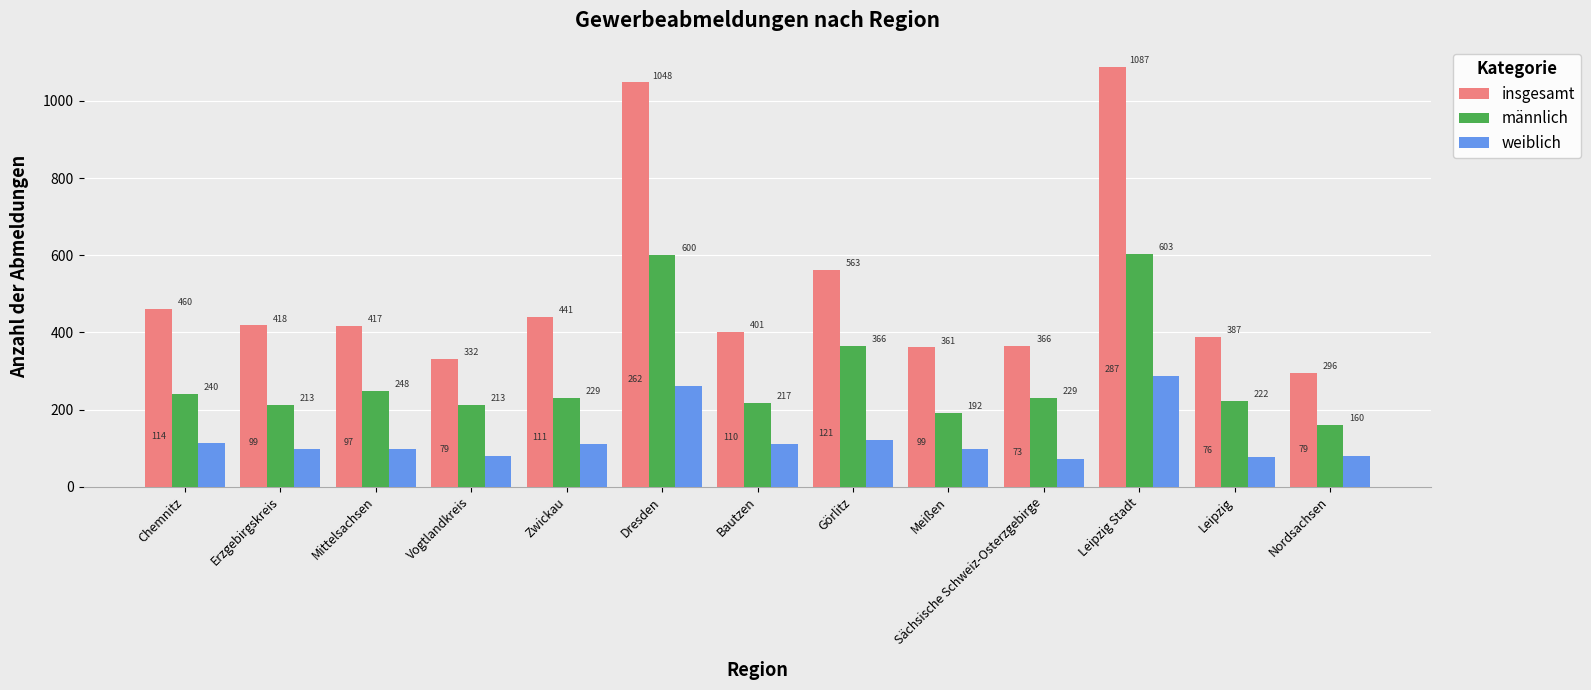

What is the average value of the weiblich series?

124